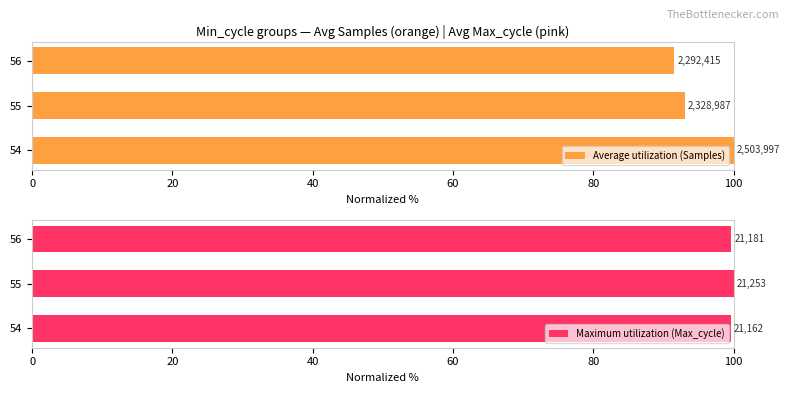

Between 55 and 56, which series saw the biggest shift?

Average utilization (Samples)